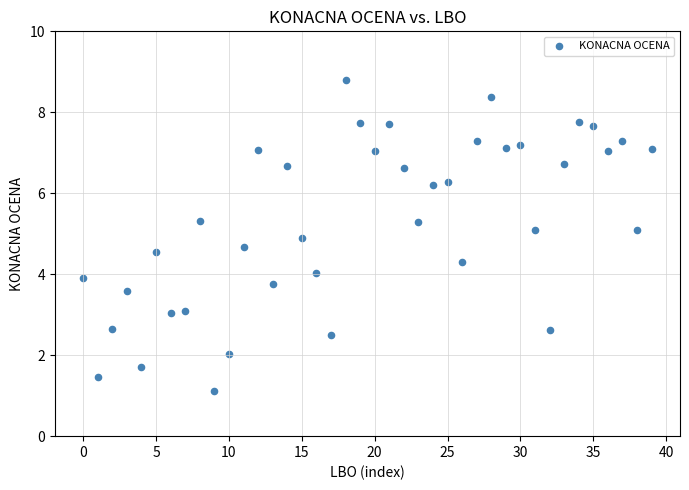

What is the range of Y values (max minus min)?

7.7